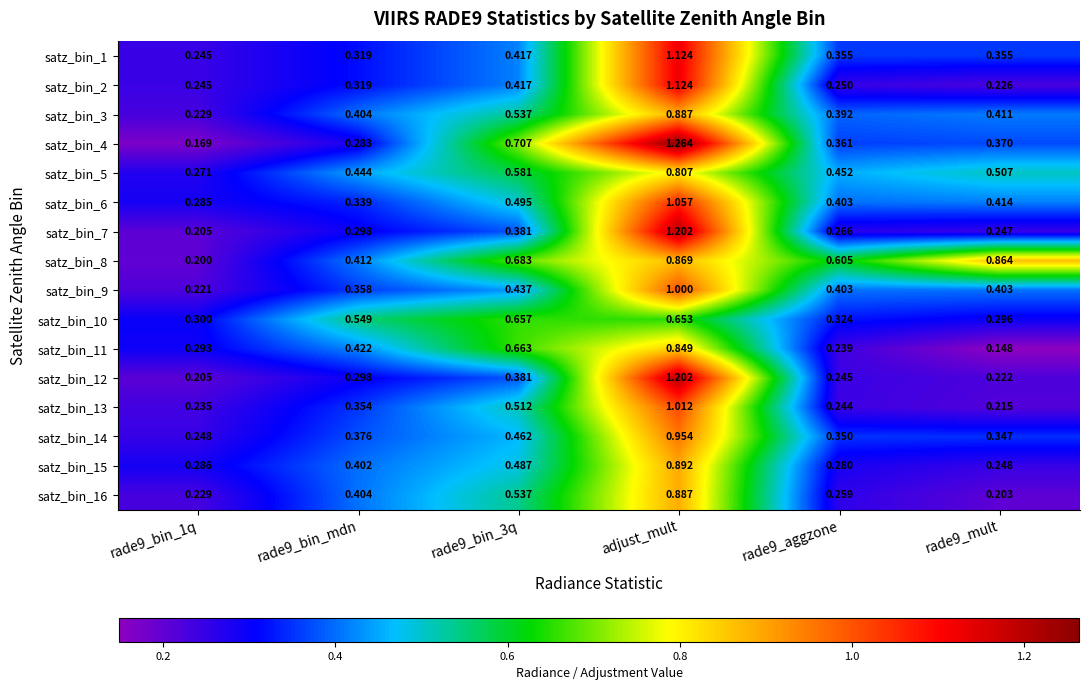

At rade9_mult, list the series in order from smallest to largest.

satz_bin_11, satz_bin_16, satz_bin_13, satz_bin_12, satz_bin_2, satz_bin_7, satz_bin_15, satz_bin_10, satz_bin_14, satz_bin_1, satz_bin_4, satz_bin_9, satz_bin_3, satz_bin_6, satz_bin_5, satz_bin_8